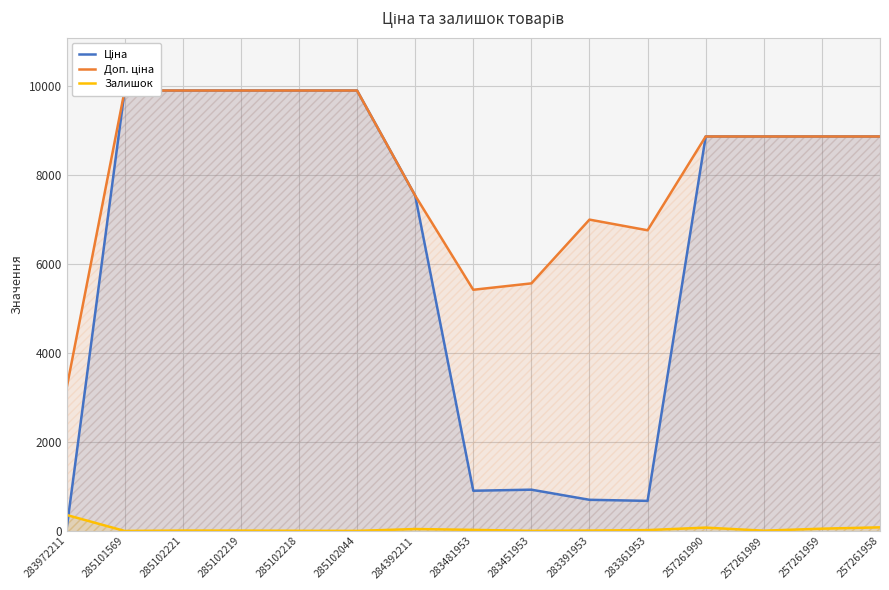

What is the greatest value displayed?

9908.5